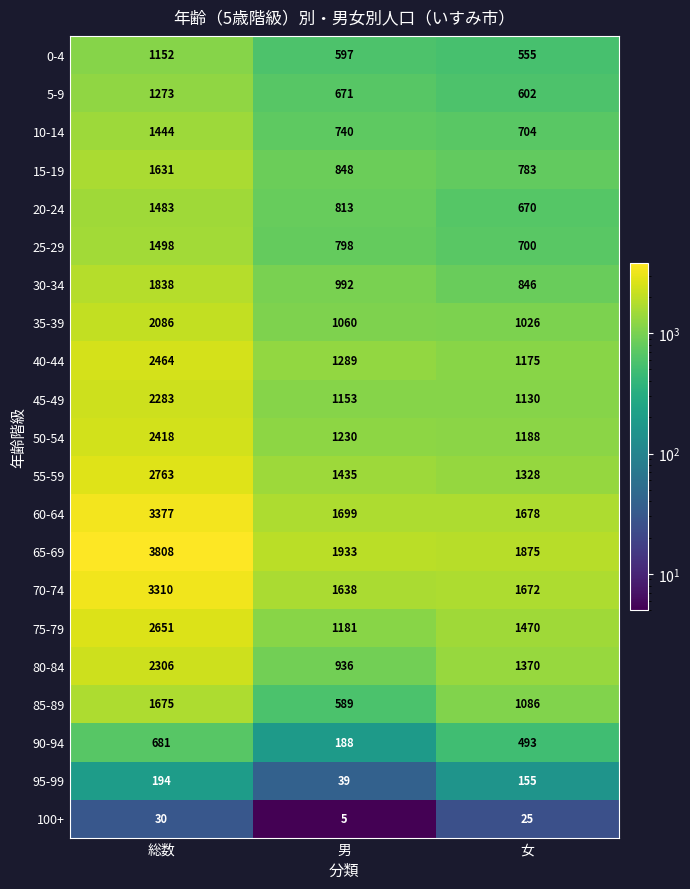

What is the total value across all series at 男?

19834